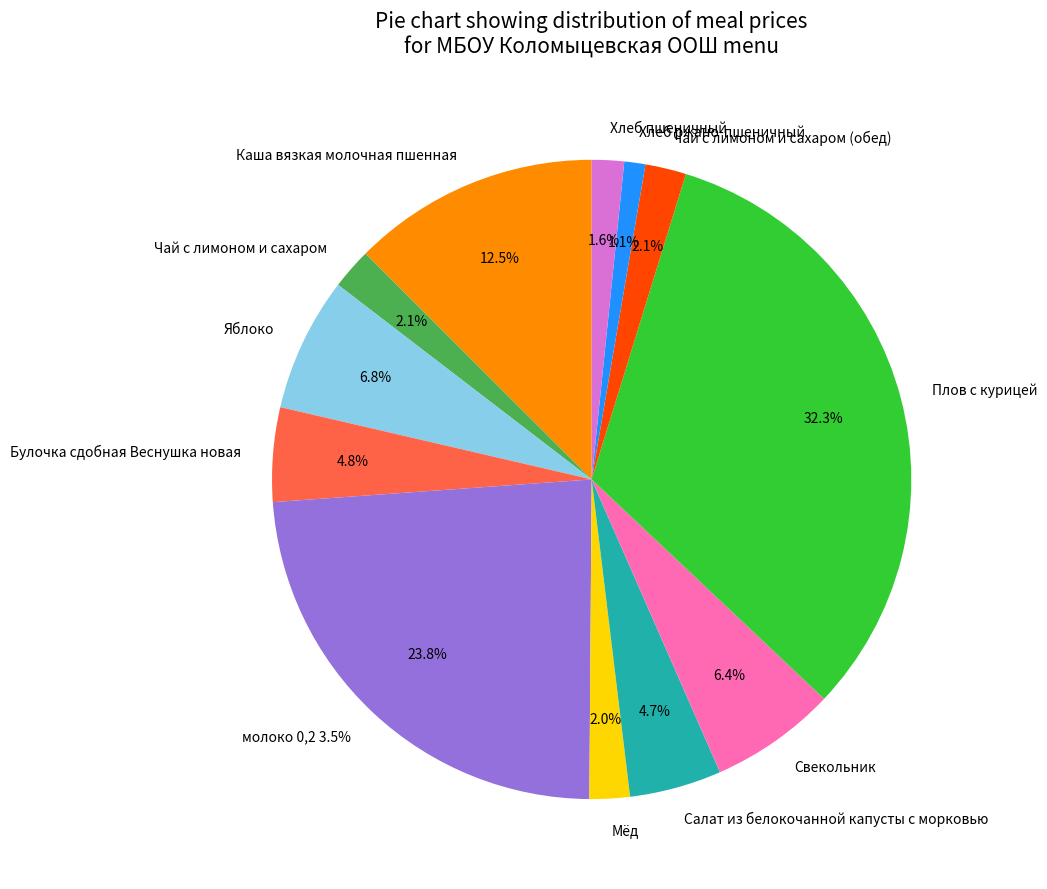

Is Салат из белокочанной капусты с морковью the majority of the pie?

No